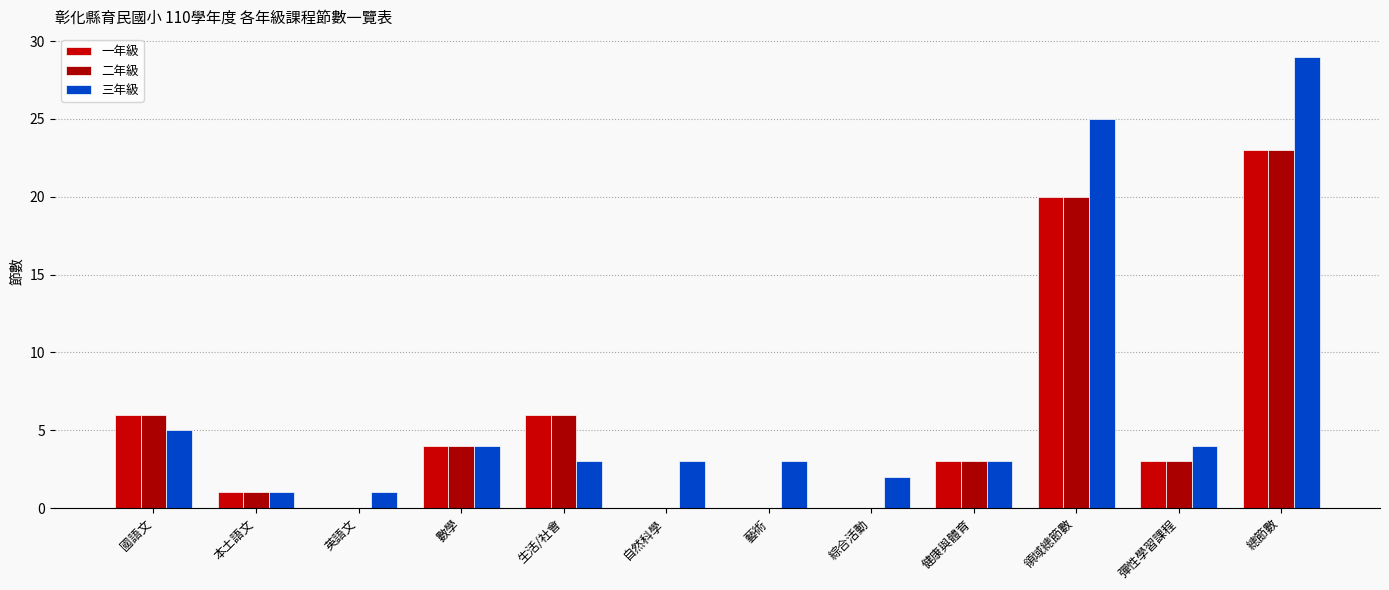

Are the bars horizontal?

No